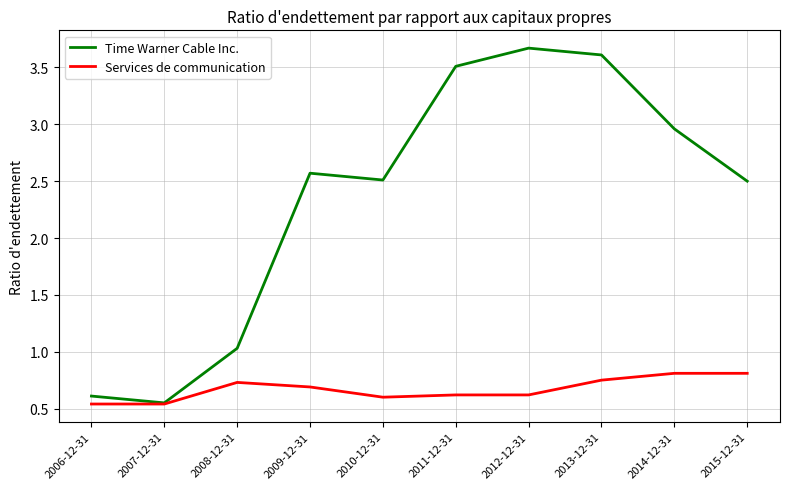

Where is the first local maximum for Time Warner Cable Inc.?

2009-12-31